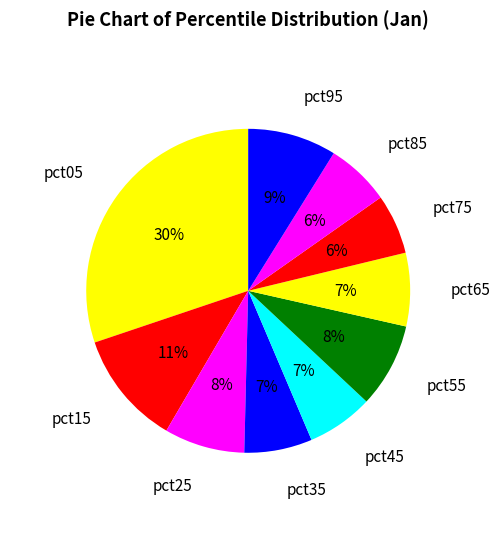

Is it true that pct35 is 7% of the pie?

True